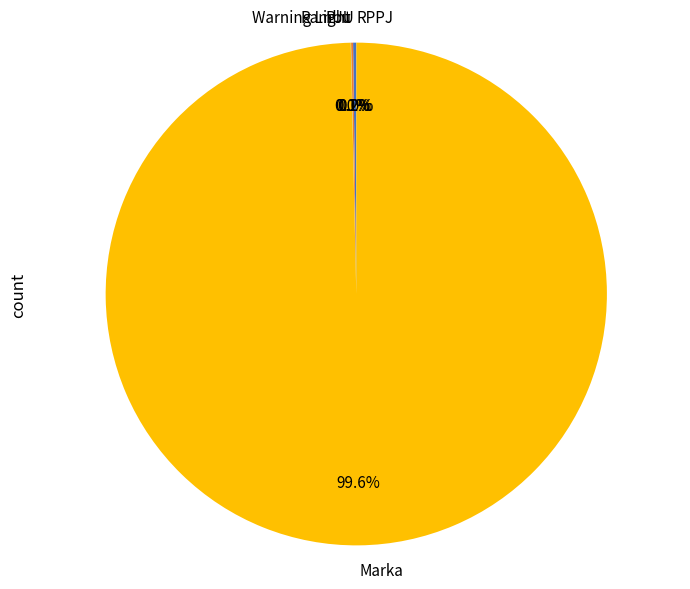

Which slice is the largest?

Marka